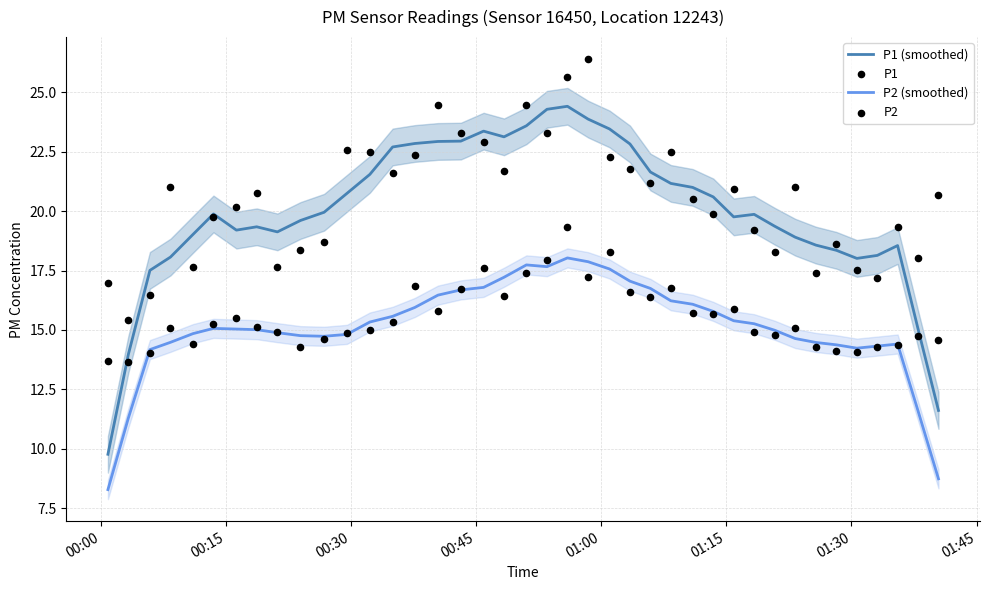

At how many categories does at least one series exceed 10?

40